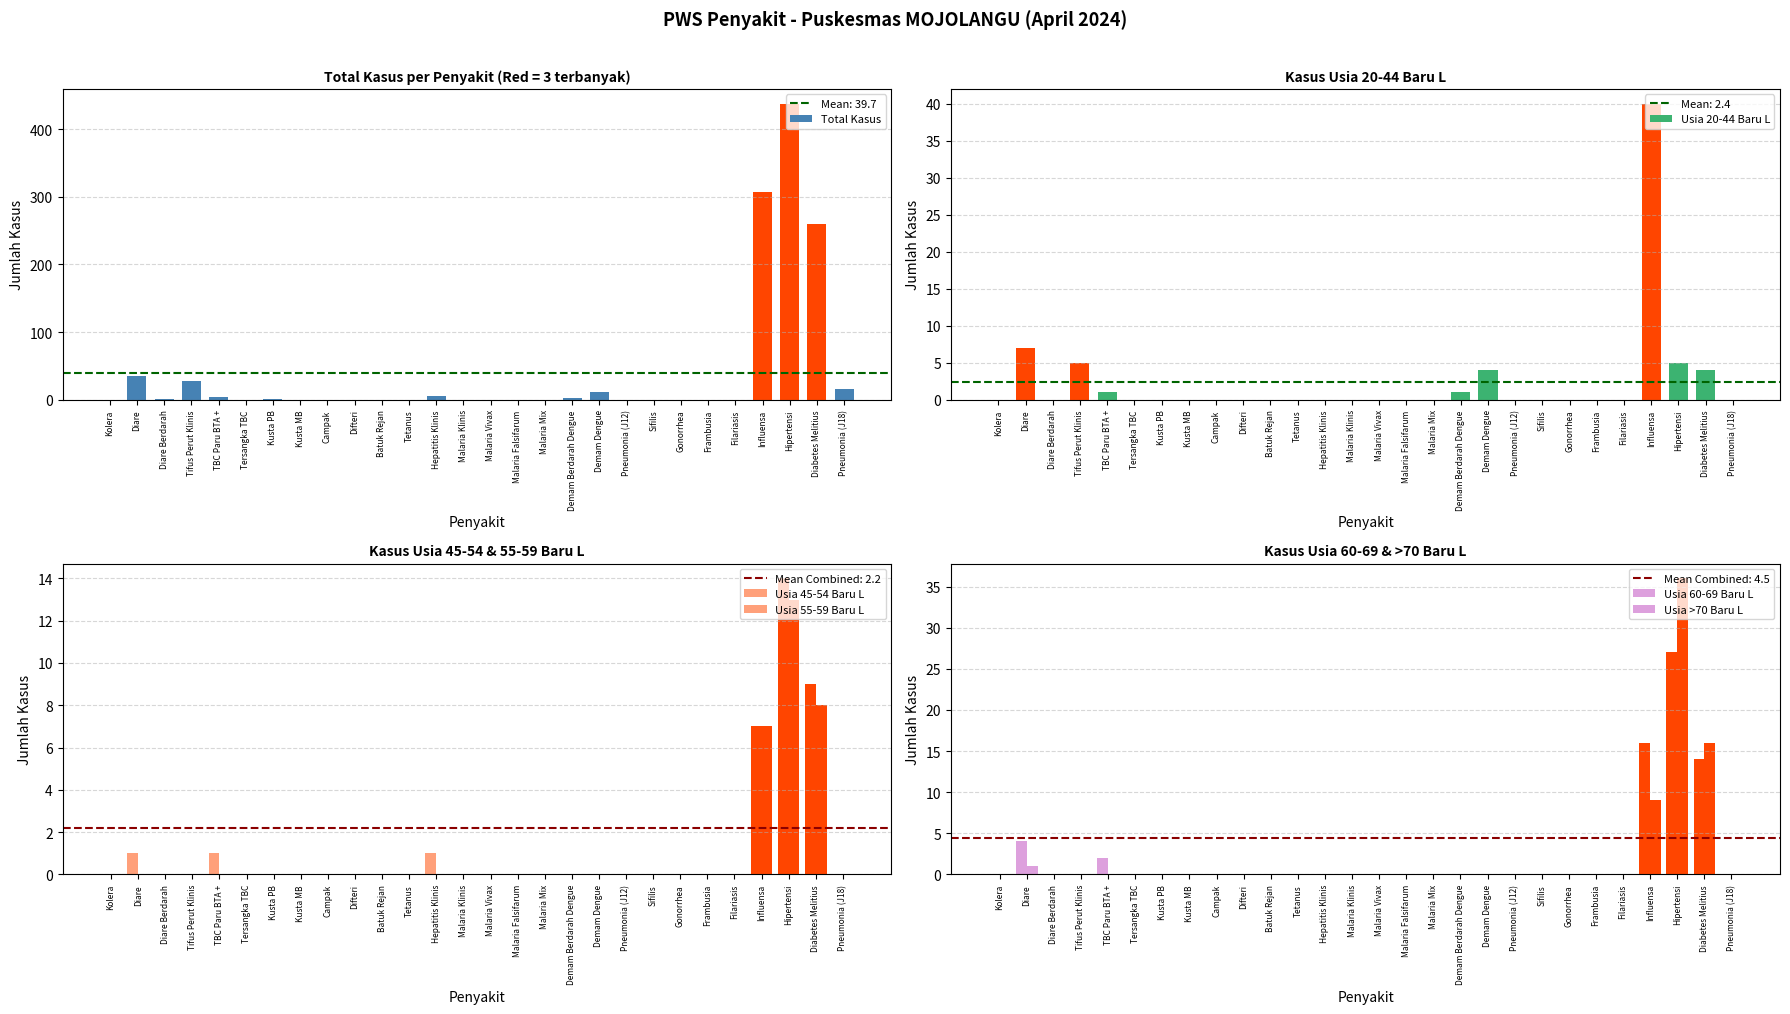

Which has a higher value, Tifus Perut Klinis or Pneumonia (J18)?

Tifus Perut Klinis